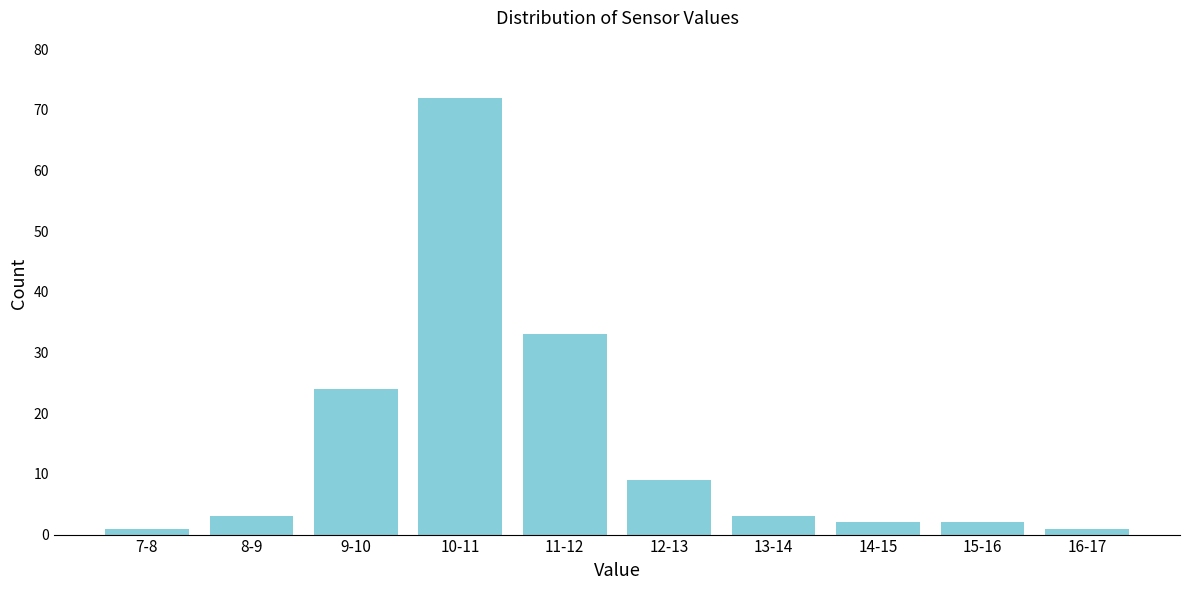

Reading left to right, what are all the values shown in this chart?

7-8=1	8-9=3	9-10=24	10-11=72	11-12=33	12-13=9	13-14=3	14-15=2	15-16=2	16-17=1